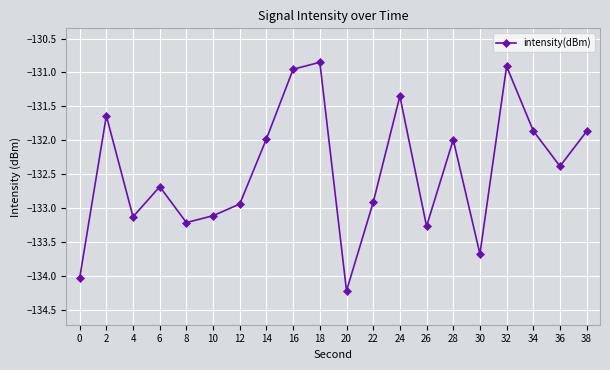

Which has a higher value, 10 or 38?

38